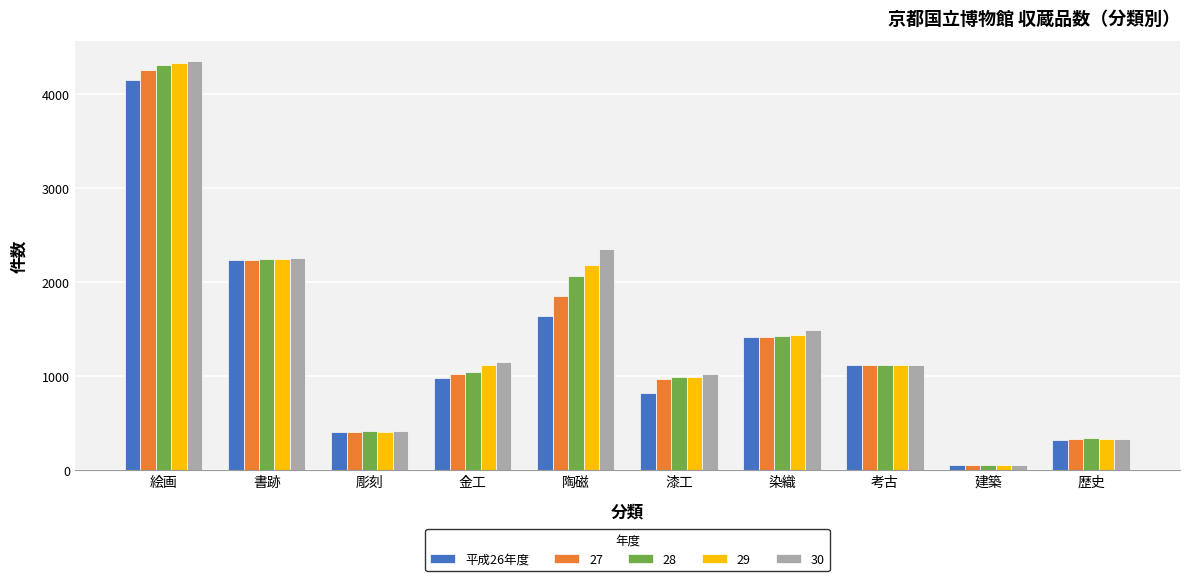

Which series has the largest range (max minus min)?

30